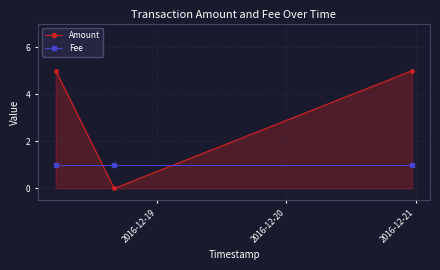

How many lines are shown in the chart?

2